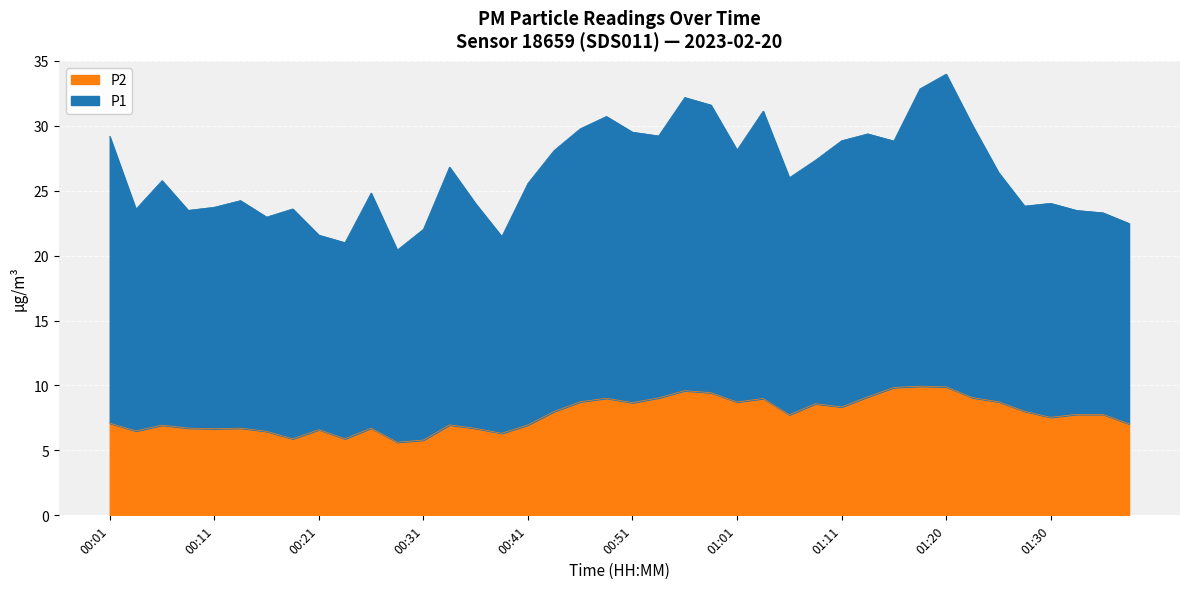

How many points are lower than both their immediate neighbors (excluding endpoints)?

11